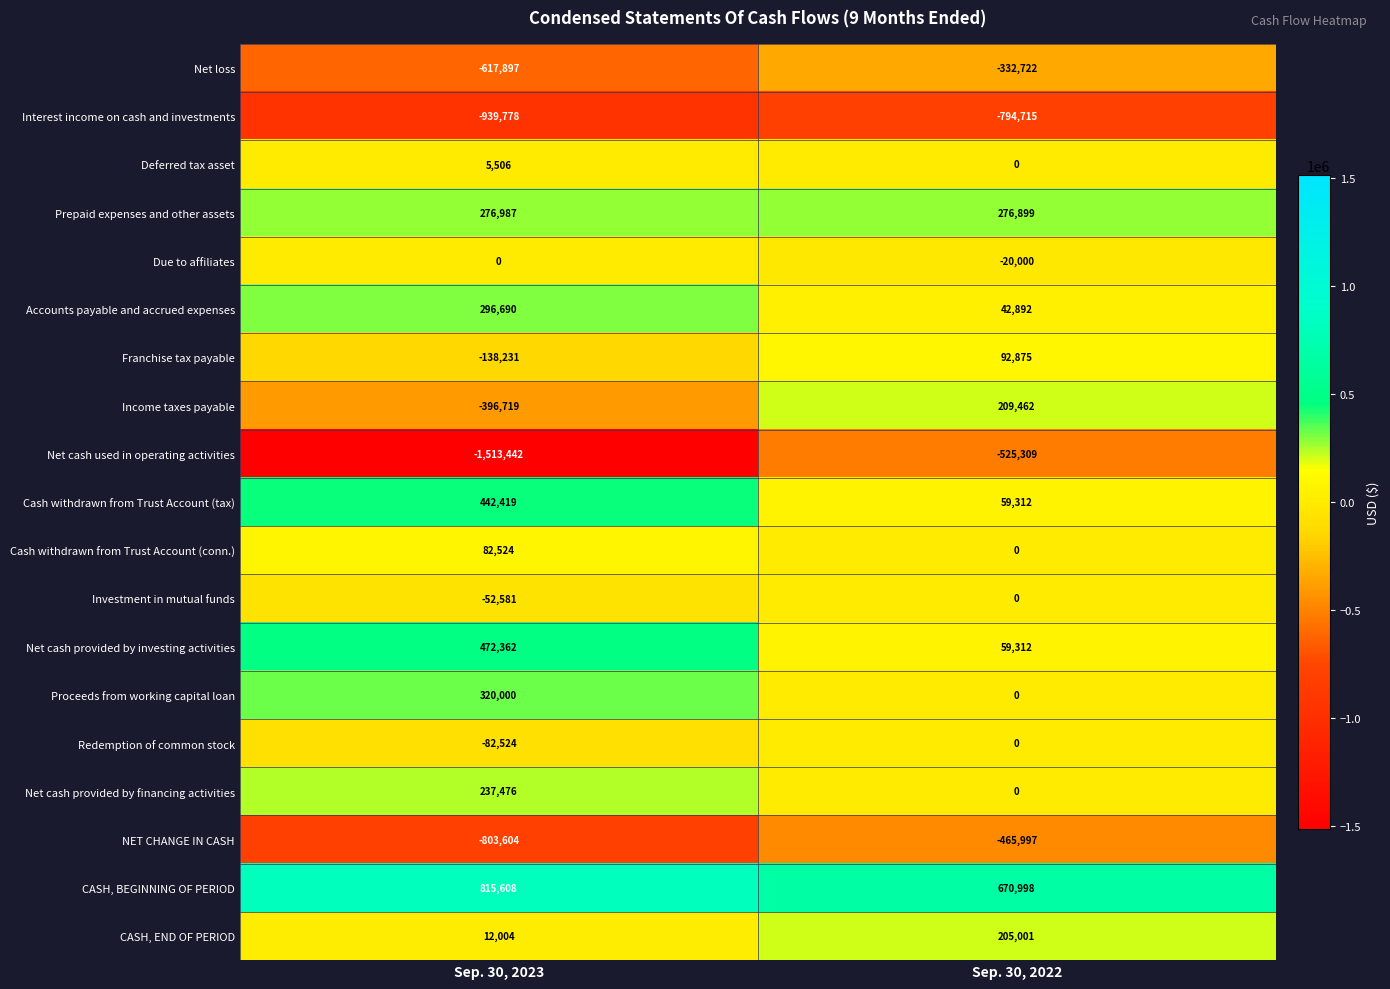

Read the Net cash provided by investing activities value at Sep. 30, 2023.

472362